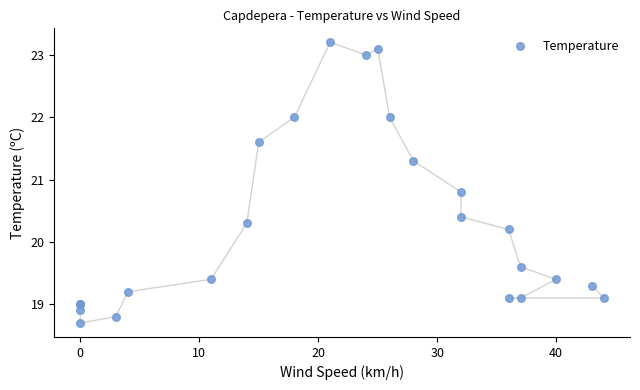

What Y value in the scatter plot is closest to 20?

20.2